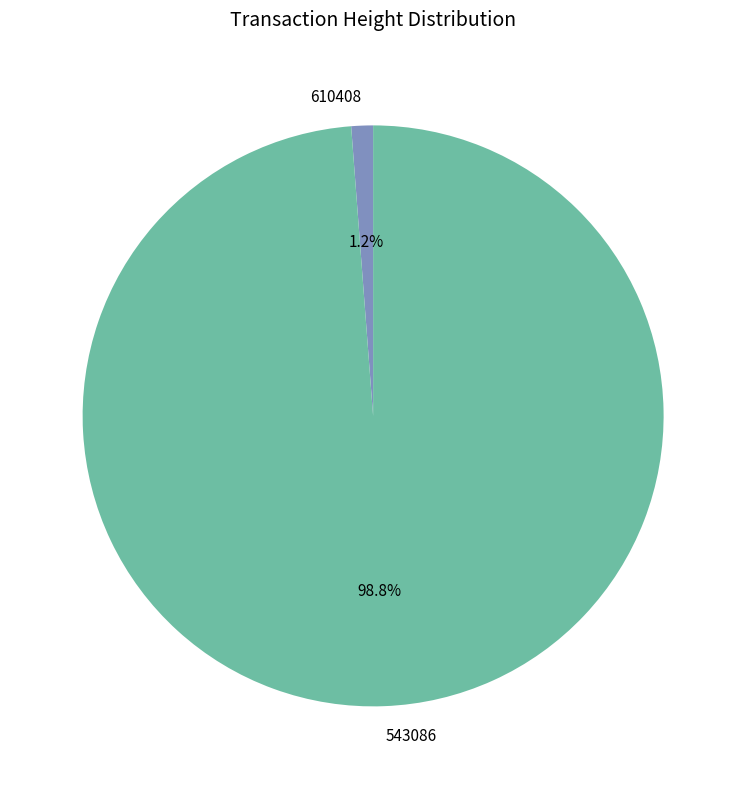

Is the sum of 610408 and 543086 greater than half?

Yes